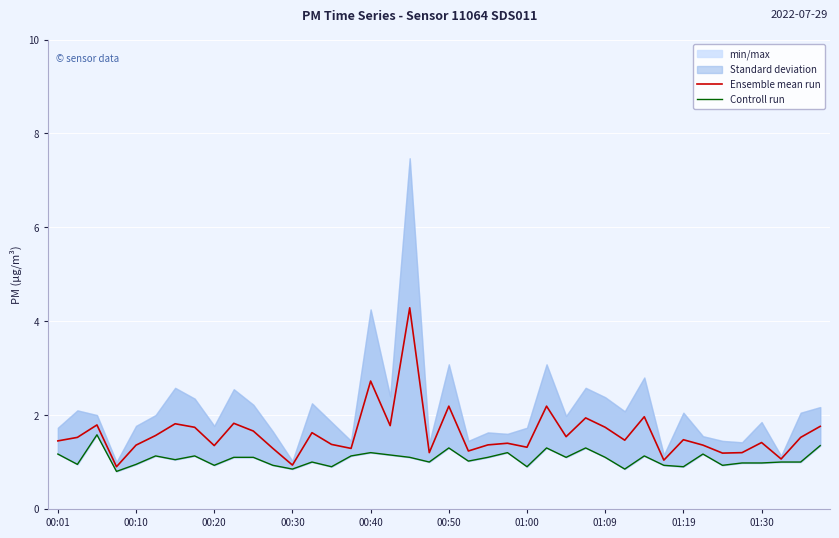

The Ensemble mean run series shows 1.4 at 00:20. True or false?

True